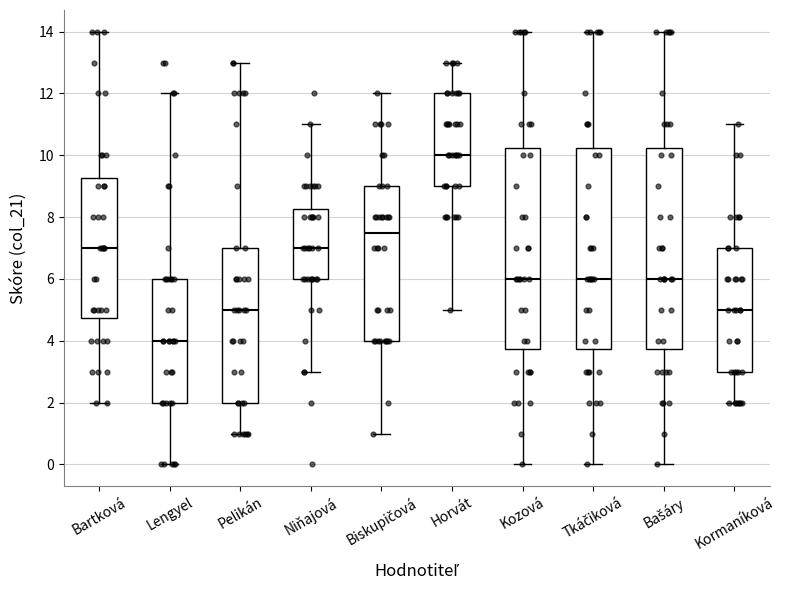

Reading left to right, read every box against the y-axis: the position of its median line, the range the box covers, and the ends of its whiskers. The values are not printed on the chart, so give them approximately, as read against the axis.

Bartková: median 7.0, box 4.8 to 9.2, whiskers 2.0 to 14.0
Lengyel: median 4.0, box 2.0 to 6.0, whiskers 0.0 to 12.0
Pelikán: median 5.0, box 2.0 to 7.0, whiskers 1.0 to 13.0
Niňajová: median 7.0, box 6.0 to 8.2, whiskers 3.0 to 11.0
Biskupičová: median 7.6, box 4.0 to 9.0, whiskers 1.0 to 12.0
Horvát: median 10.0, box 9.0 to 12.0, whiskers 5.0 to 13.0
Kozová: median 6.0, box 3.8 to 10.2, whiskers 0.0 to 14.0
Tkáčiková: median 6.0, box 3.8 to 10.2, whiskers 0.0 to 14.0
Bašáry: median 6.0, box 3.8 to 10.2, whiskers 0.0 to 14.0
Kormaníková: median 5.0, box 3.0 to 7.0, whiskers 2.0 to 11.0